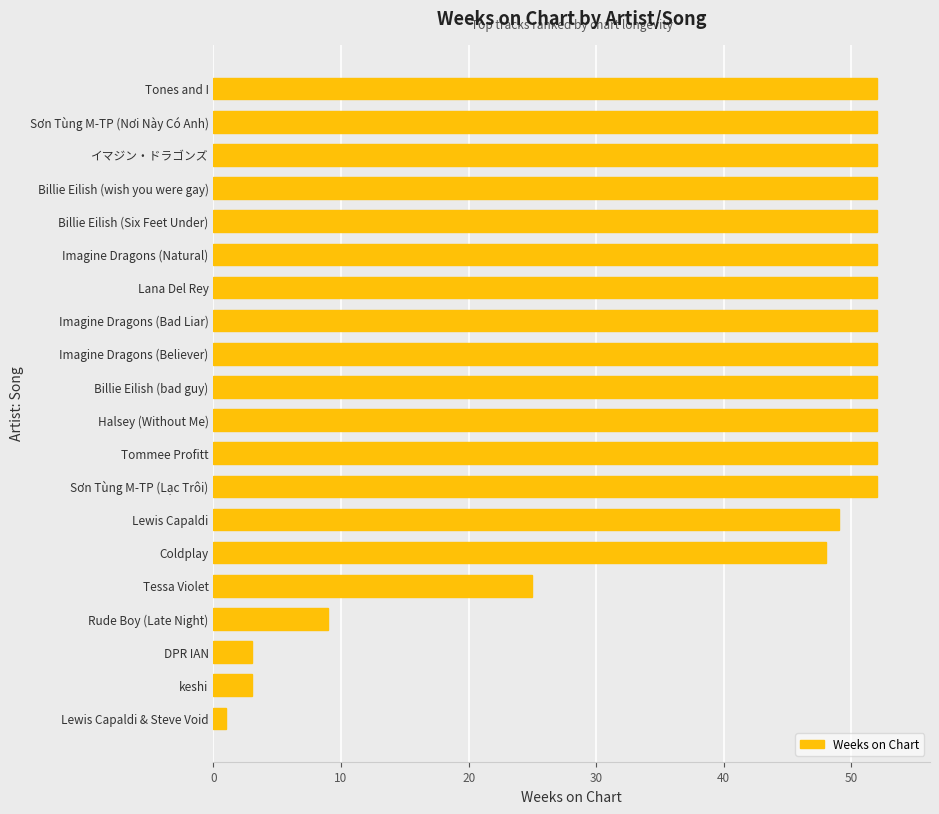

Which has a higher value, Lana Del Rey or DPR IAN?

Lana Del Rey